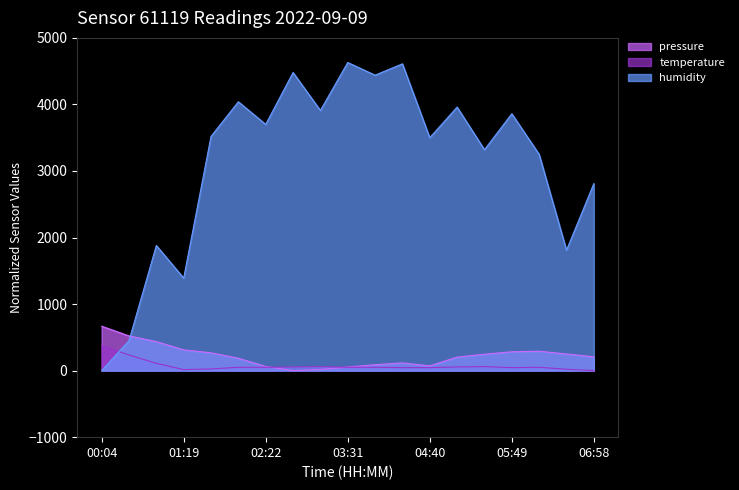

What is the difference between the maximum and second lowest values in the humidity series?

4180.0